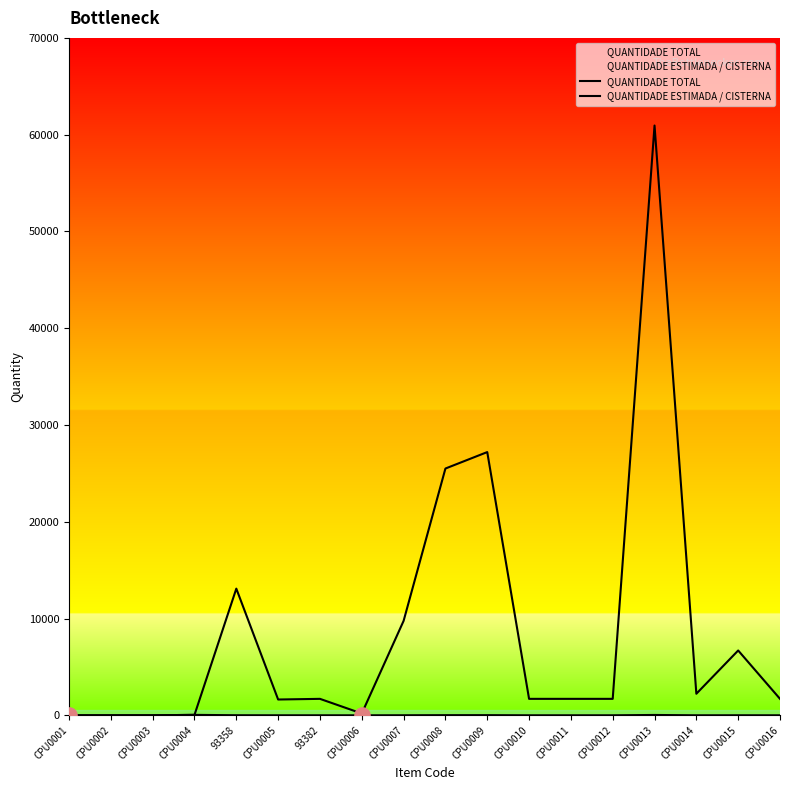

Which series reaches the maximum Y coordinate?

QUANTIDADE TOTAL